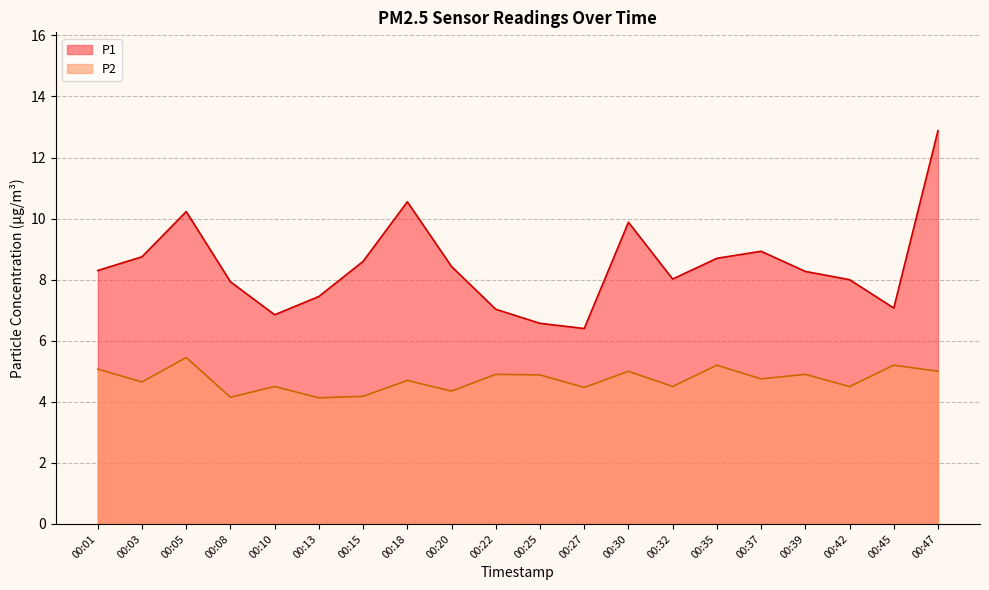

True or false: P1 has a value of 5.0 at 00:03.

False